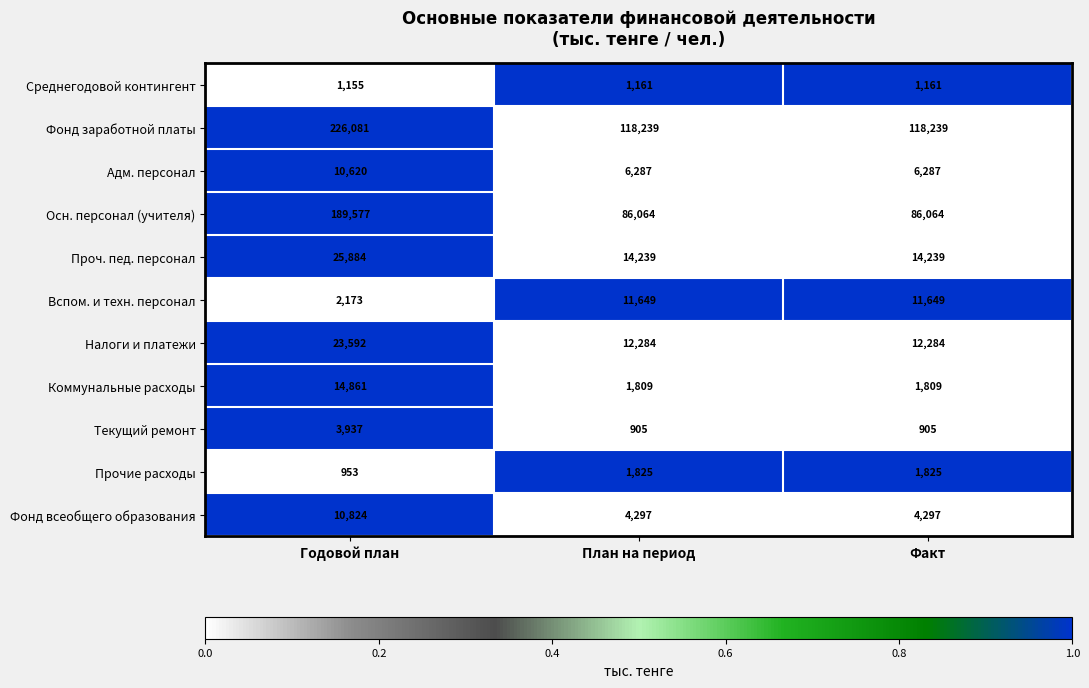

How many data points does each series have?

3